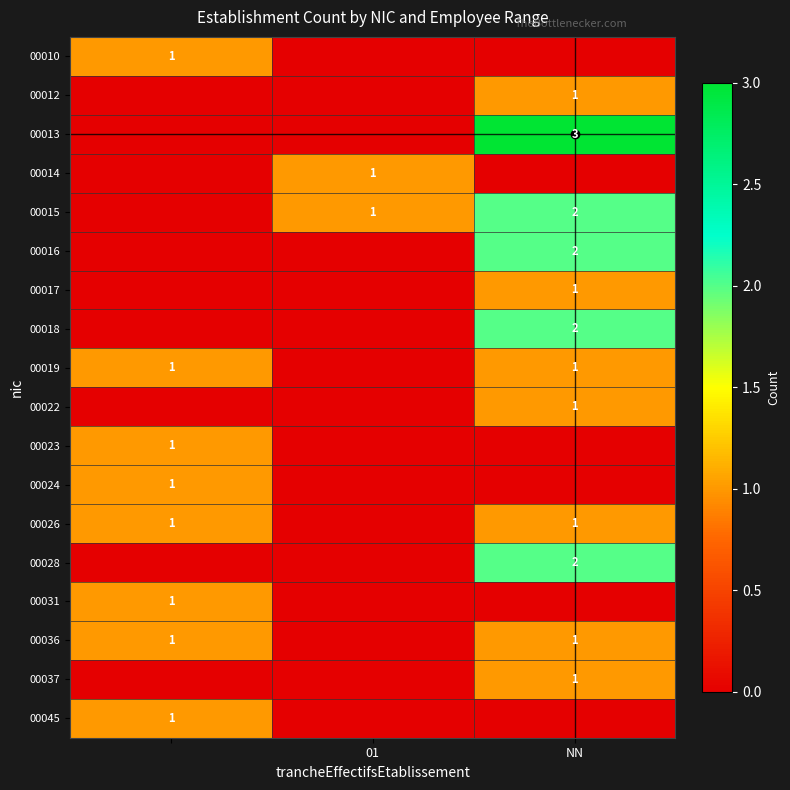

How many data points does each series have?

3